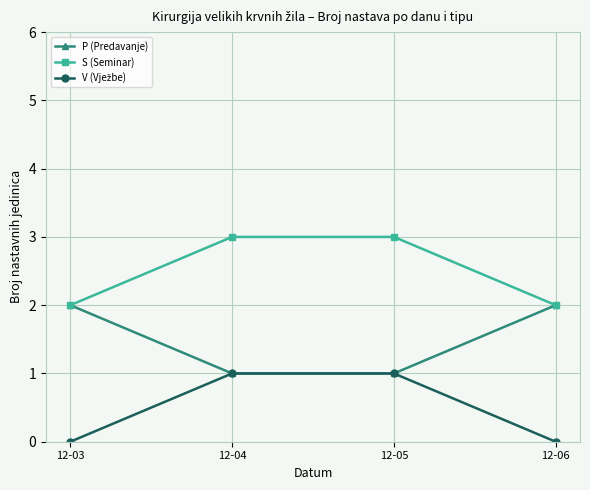

Does the chart display data point markers on the line(s)?

Yes